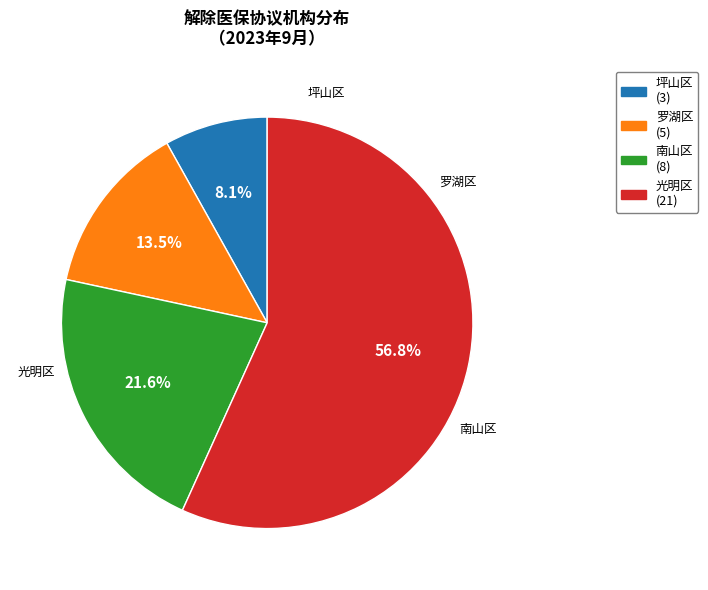

How many slices are in this pie chart?

4